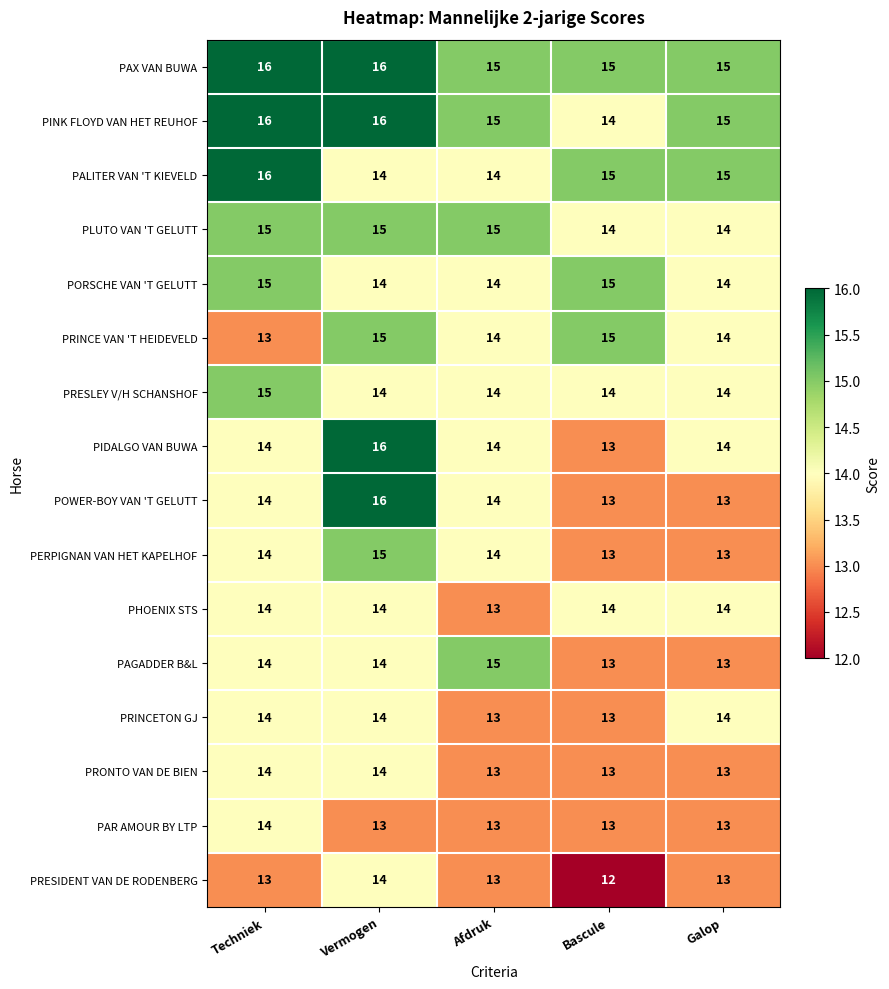

What is the spread (max minus min) of values at Vermogen?

3